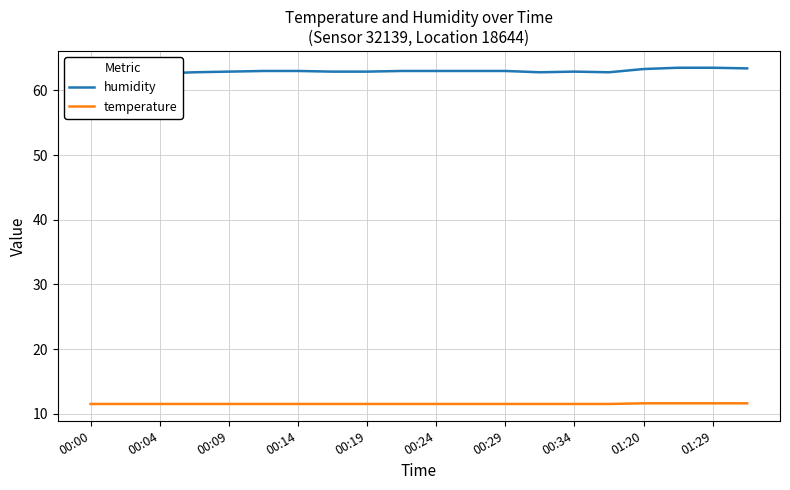

At how many categories does at least one series exceed 39?

20